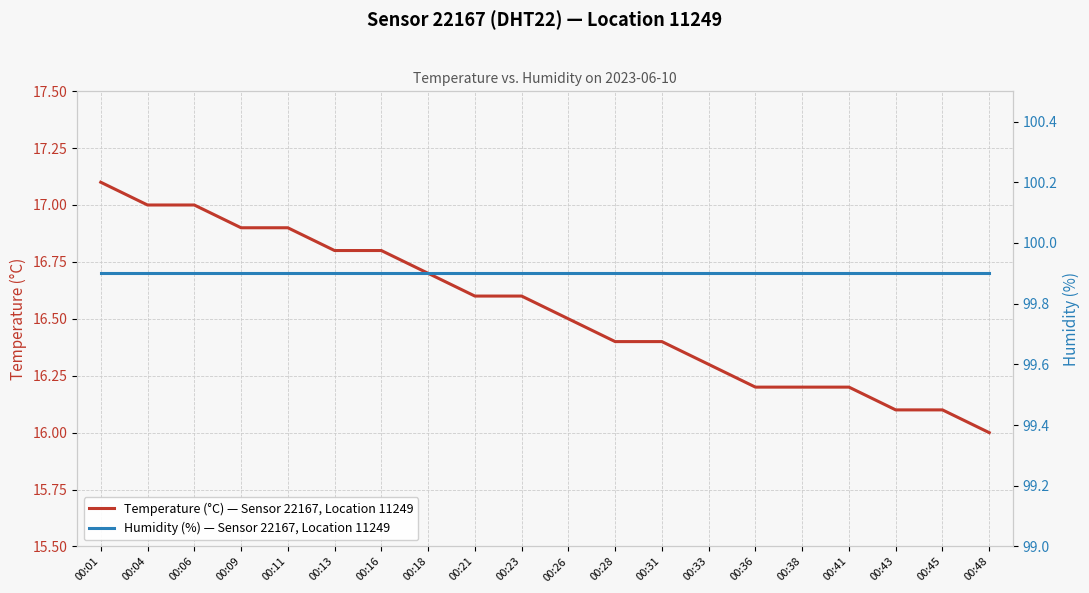

Which series has the widest spread of values?

Temperature (°C) — Sensor 22167, Location 11249